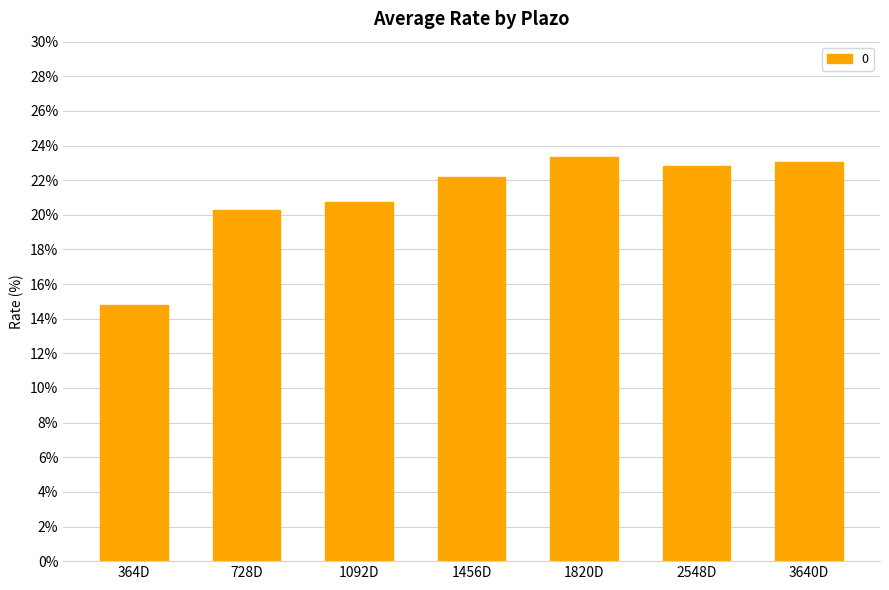

True or false: the data shows 14.8 at 364D.

True